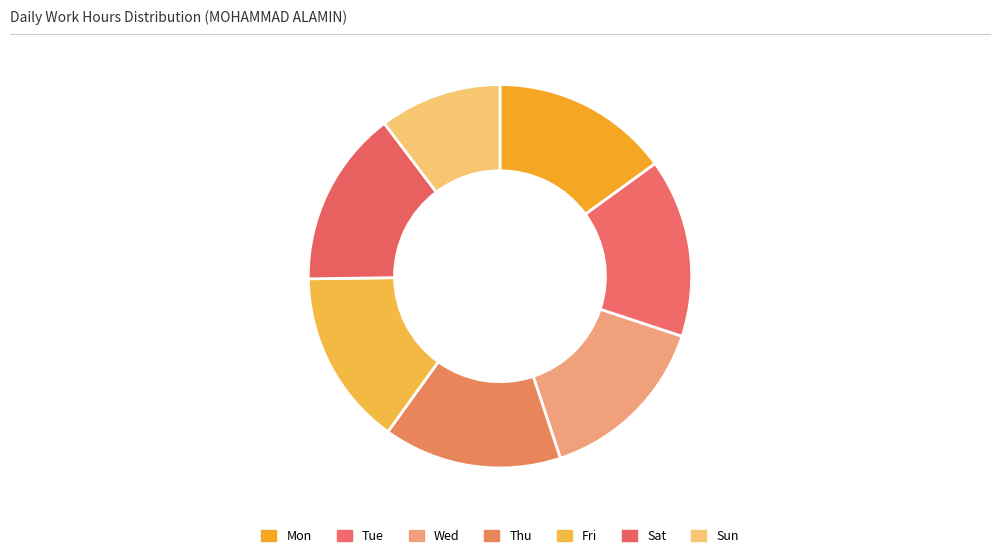

What is the ratio of the value at Fri to the value at Sat?

1.0